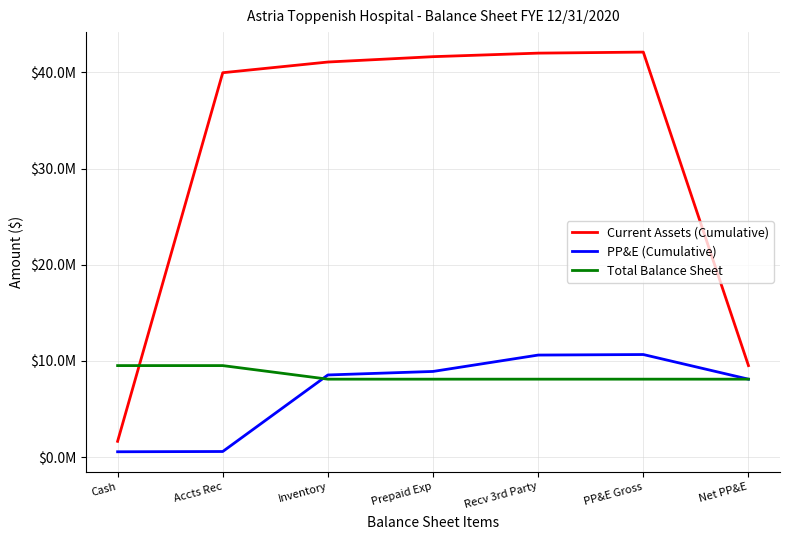

Rank the series by their maximum value, from highest to lowest.

Current Assets (Cumulative), PP&E (Cumulative), Total Balance Sheet